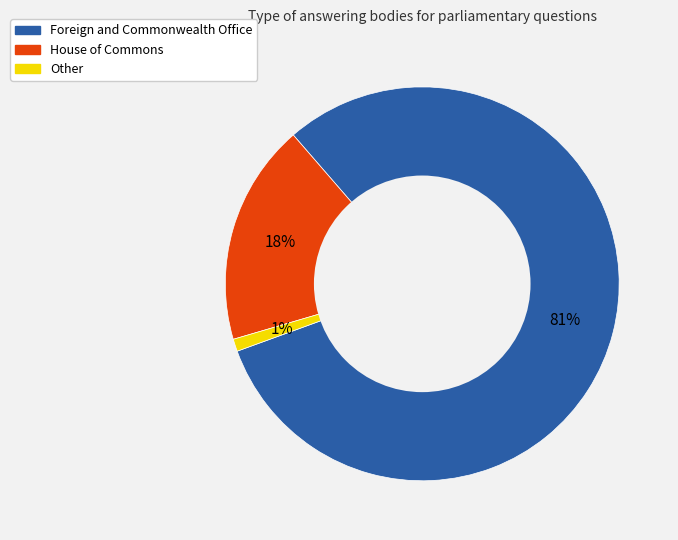

Which slice is the smallest?

Other